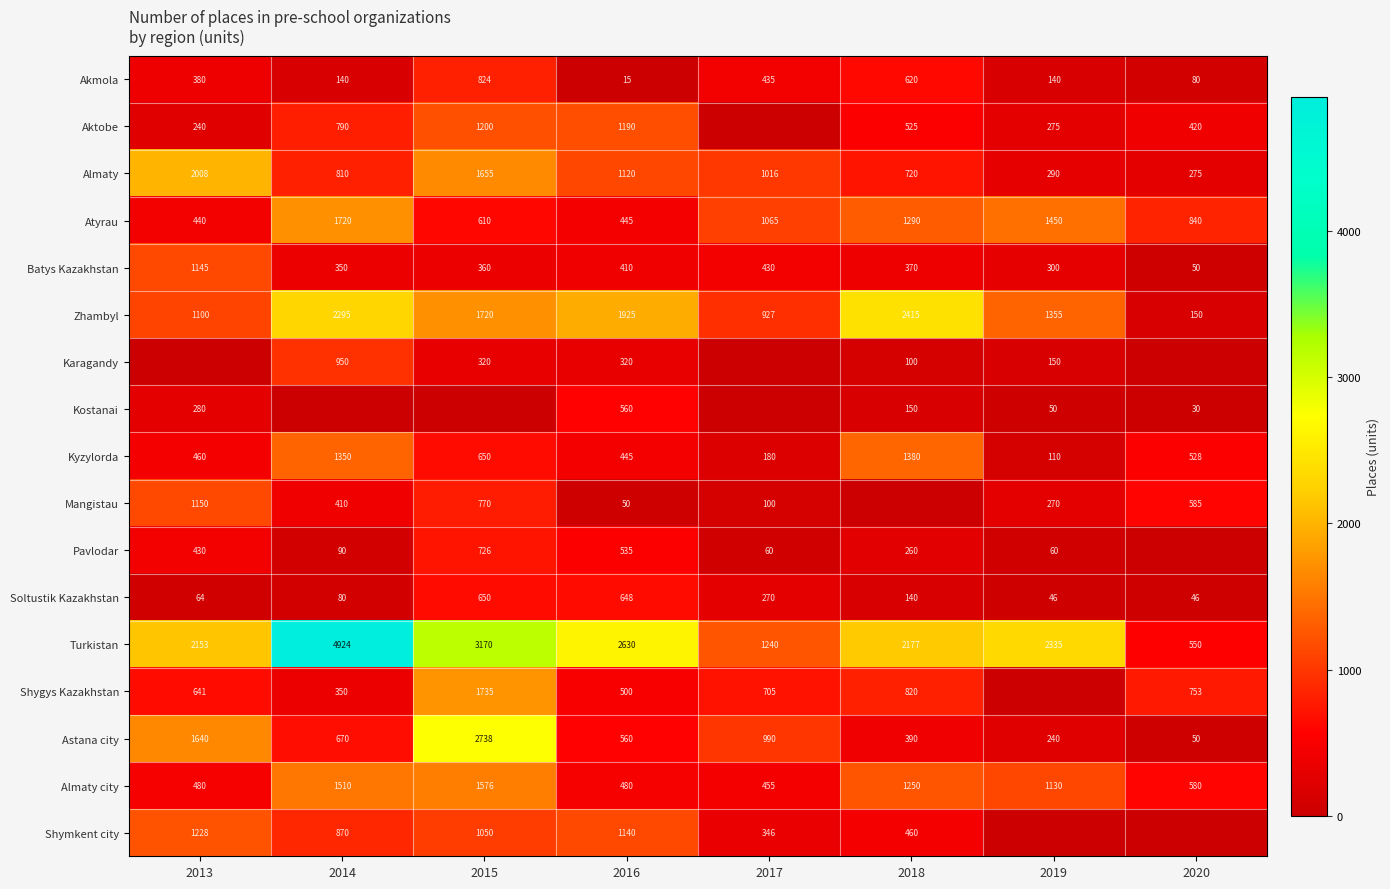

What is the difference between the maximum and minimum values in the Almaty city series?

1121